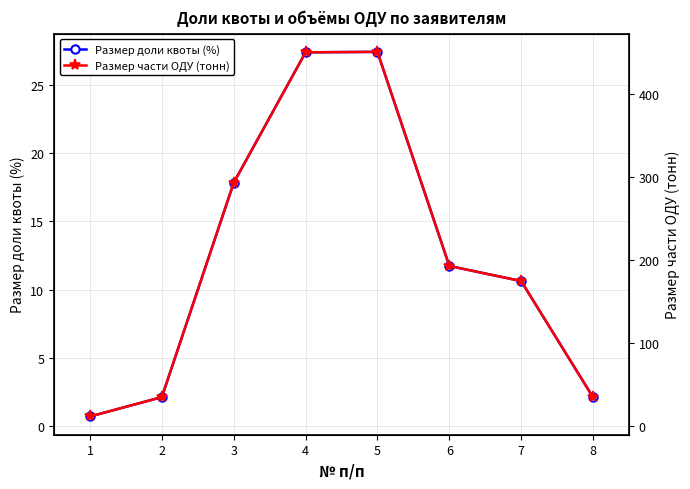

How many data points in Размер доли квоты (%) are less than 11?

4